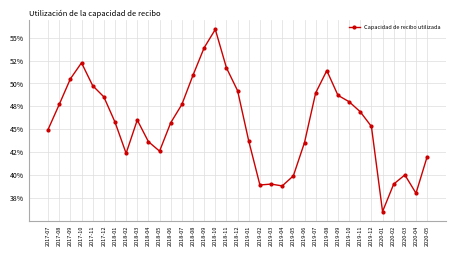

What is the difference between the maximum and second lowest values?

17.9